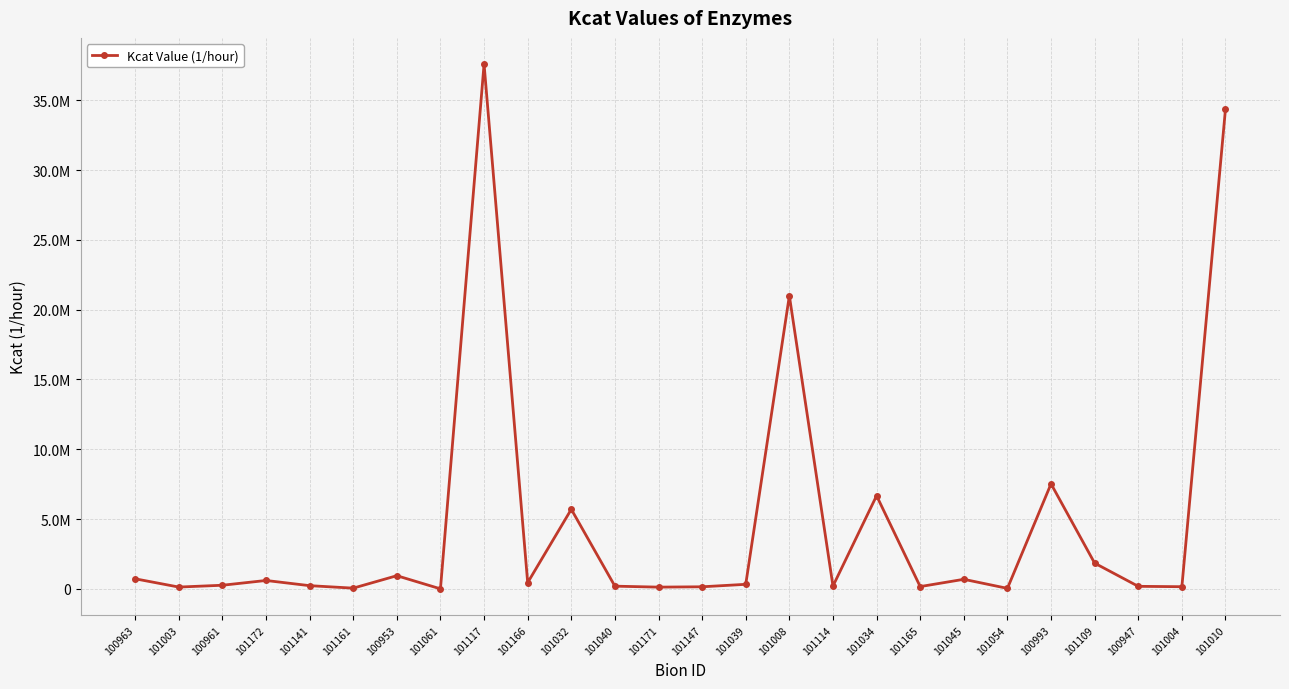

How many interior local valleys (lower than both neighbors) does the data have?

9